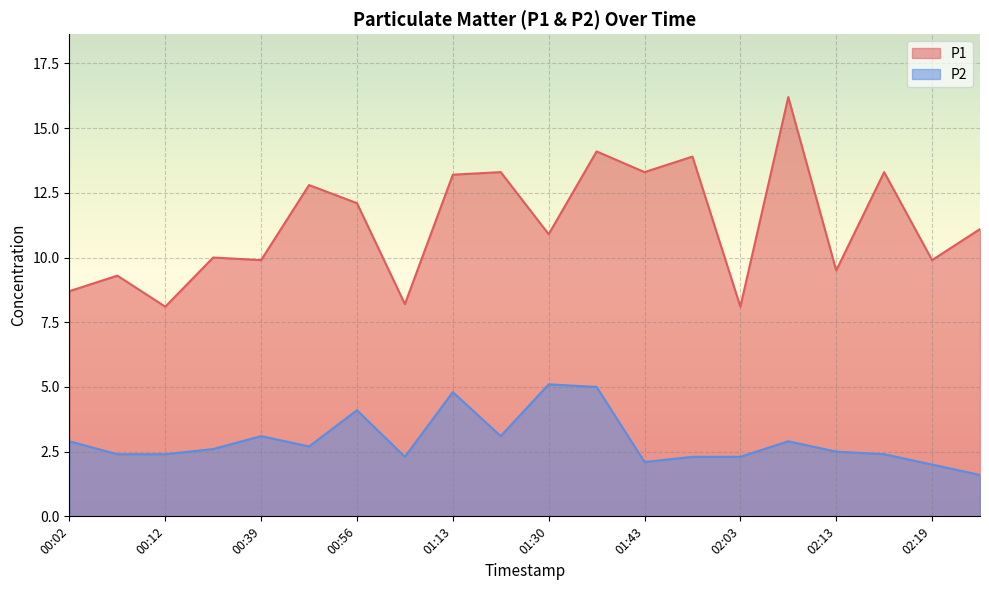

True or false: P2 has a value of 3.6 at 00:59.

False